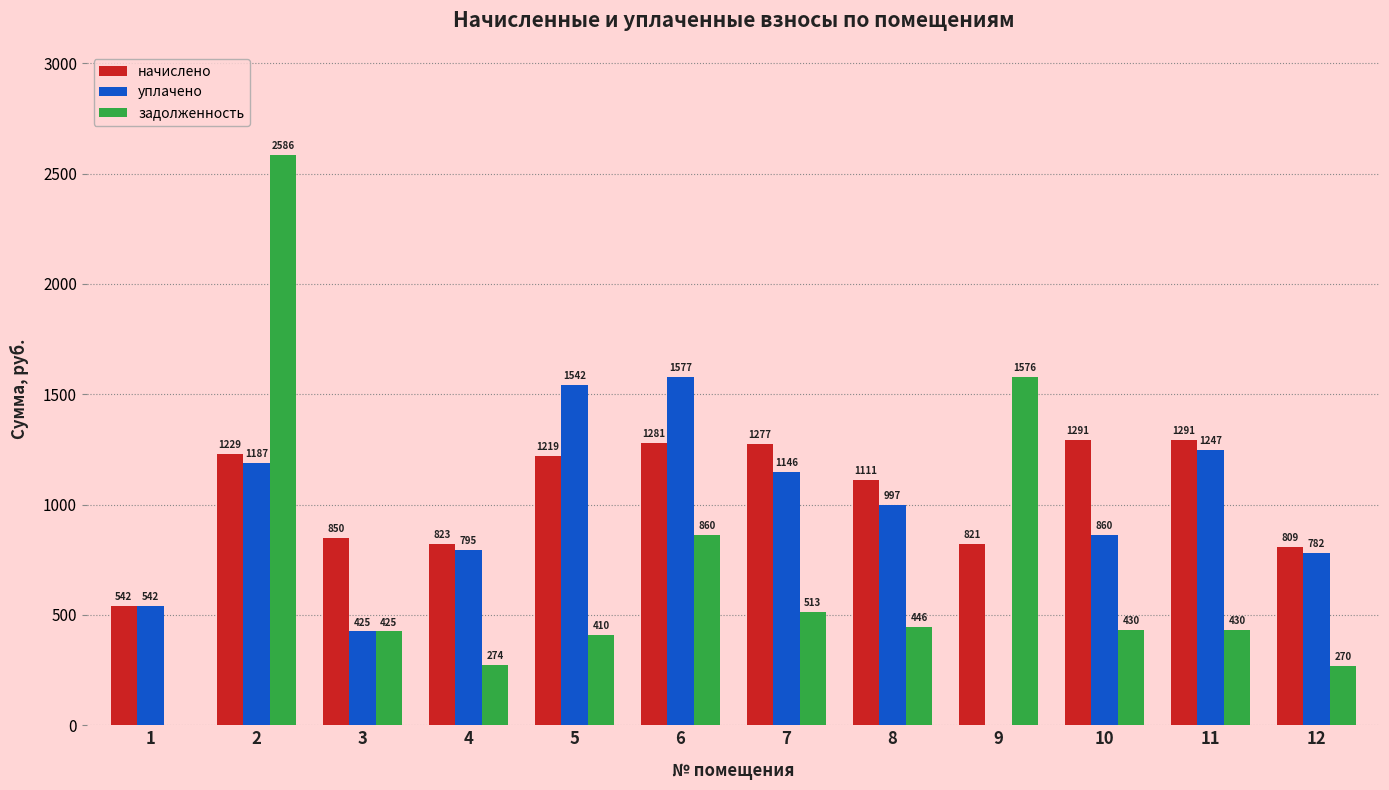

Which series has the largest total across all categories?

начислено